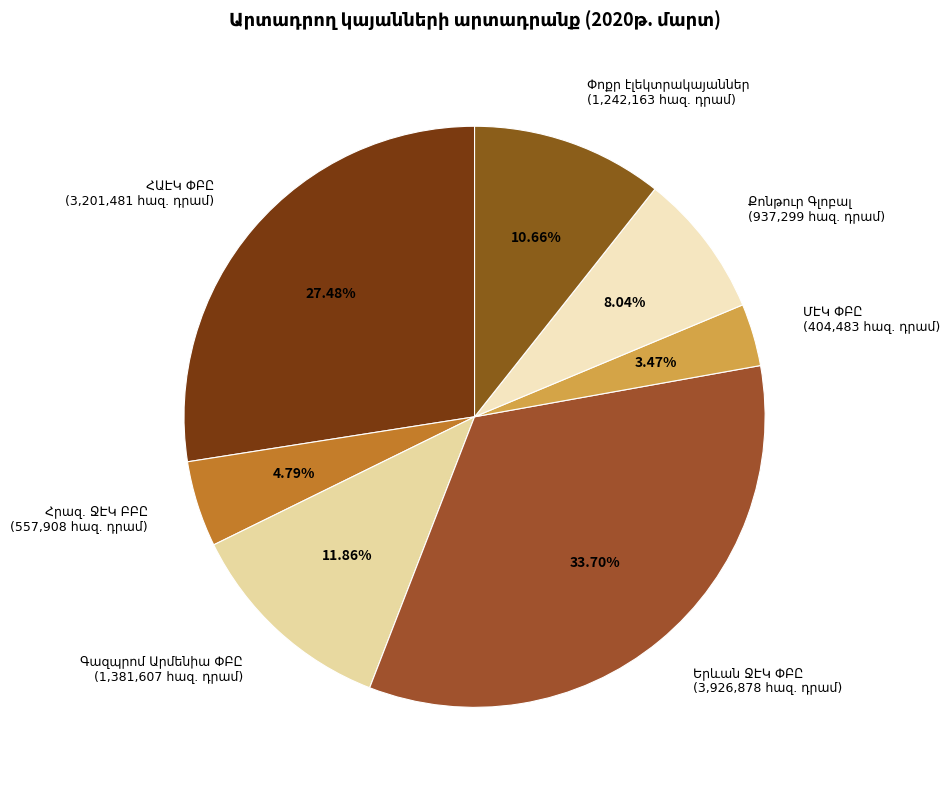

Is there a majority slice in this chart?

No